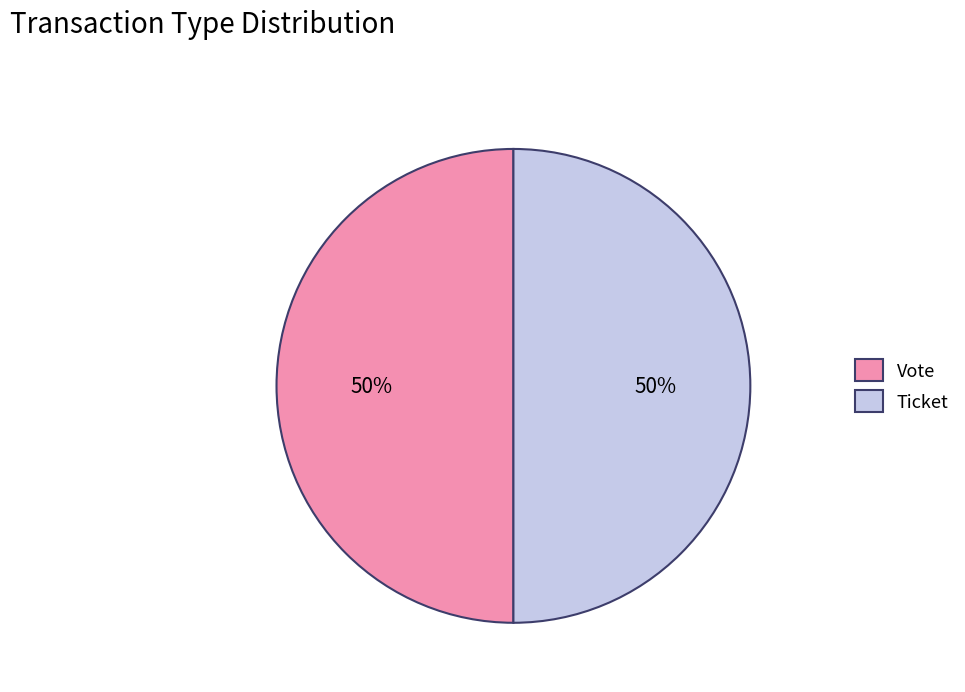

To the nearest percent, what portion does Ticket represent?

50%